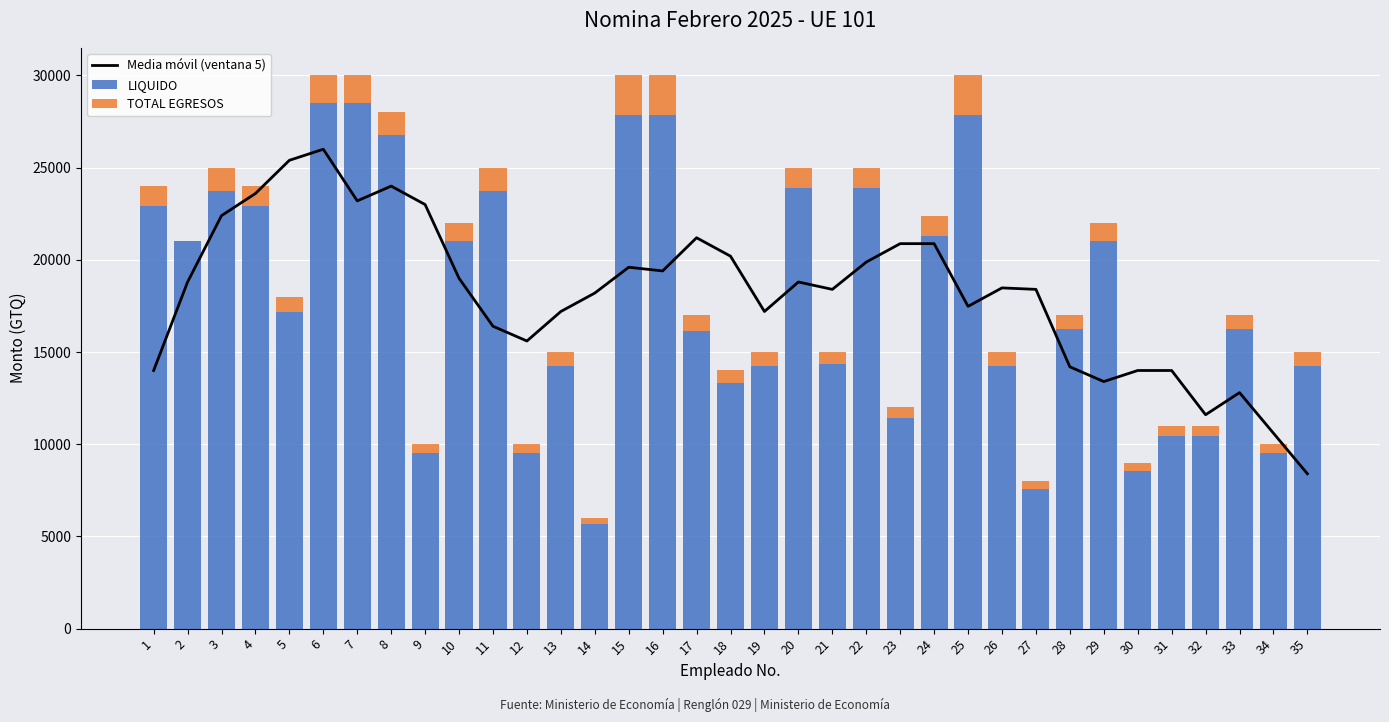

Reading left to right, transcribe all the data shown in this chart.

Media móvil (ventana 5): 14000.0	18800.0	22400.0	23600.0	25400.0	26000.0	23200.0	24000.0	23000.0	19000.0	16400.0	15600.0	17200.0	18200.0	19600.0	19400.0	21200.0	20200.0	17200.0	18800.0	18400.0	19880.0	20880.0	20880.0	17480.0	18480.0	18400.0	14200.0	13400.0	14000.0	14000.0	11600.0	12800.0	10600.0	8400.0
LIQUIDO: 22928.6	21000.0	23750.0	22928.6	17196.4	28500.0	28500.0	26750.0	9500.0	21017.9	23750.0	9500.0	14250.0	5700.0	27857.1	27857.1	16150.0	13300.0	14250.0	23883.9	14330.4	23883.9	11400.0	21280.0	27857.1	14250.0	7600.0	16241.1	21017.9	8550.0	10450.0	10450.0	16241.1	9500.0	14250.0
TOTAL EGRESOS: 1071.4	0.0	1250.0	1071.4	803.6	1500.0	1500.0	1250.0	500.0	982.1	1250.0	500.0	750.0	300.0	2142.9	2142.9	850.0	700.0	750.0	1116.1	669.6	1116.1	600.0	1120.0	2142.9	750.0	400.0	758.9	982.1	450.0	550.0	550.0	758.9	500.0	750.0